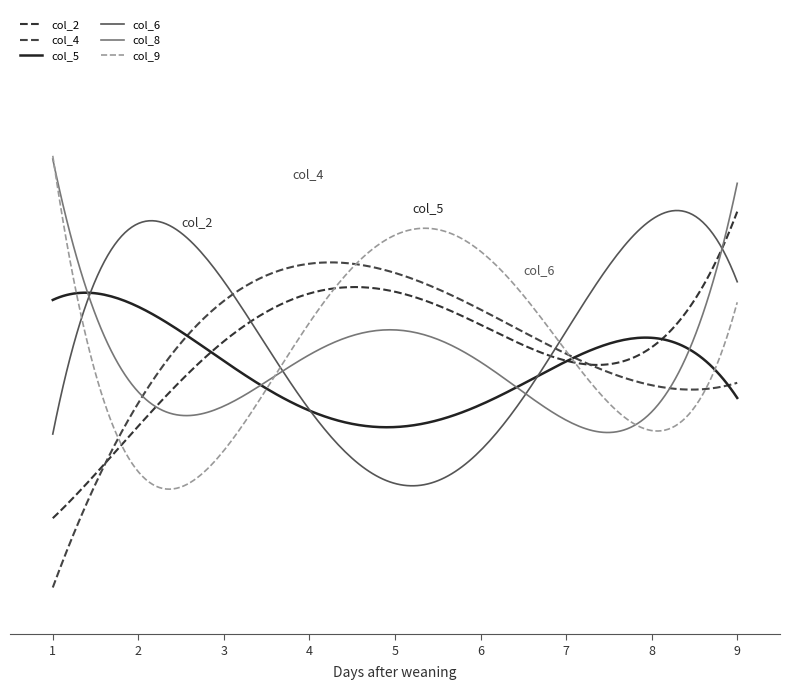

Is this an area chart (filled region under the line)?

No